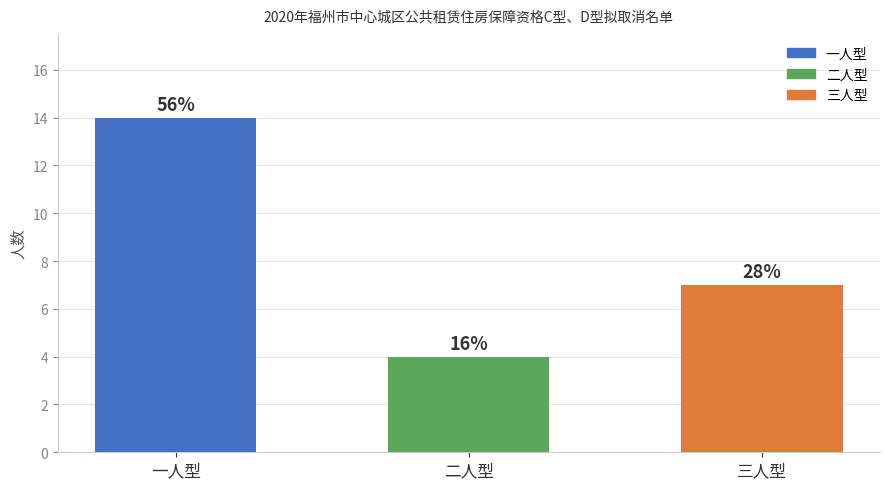

Is it true that the value at 一人型 is 14?

True